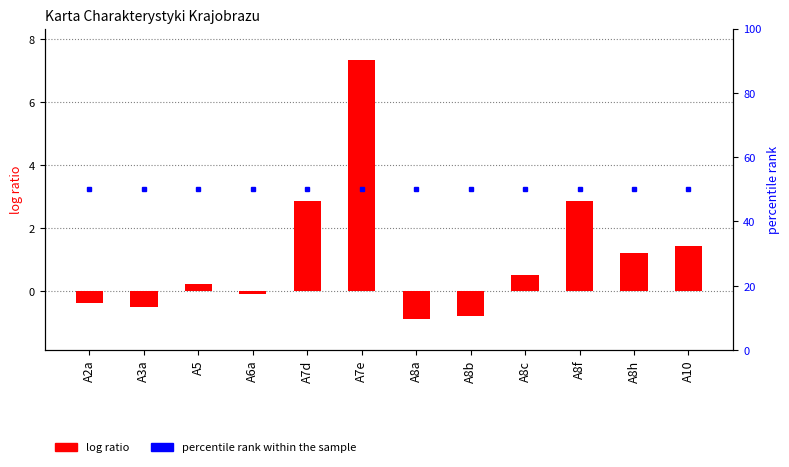

How many categories are shown in the chart?

12